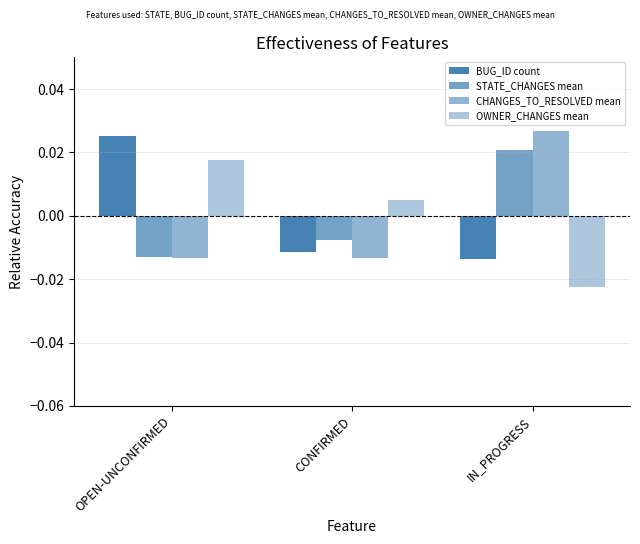

How many data points in OWNER_CHANGES mean are less than 0?

1